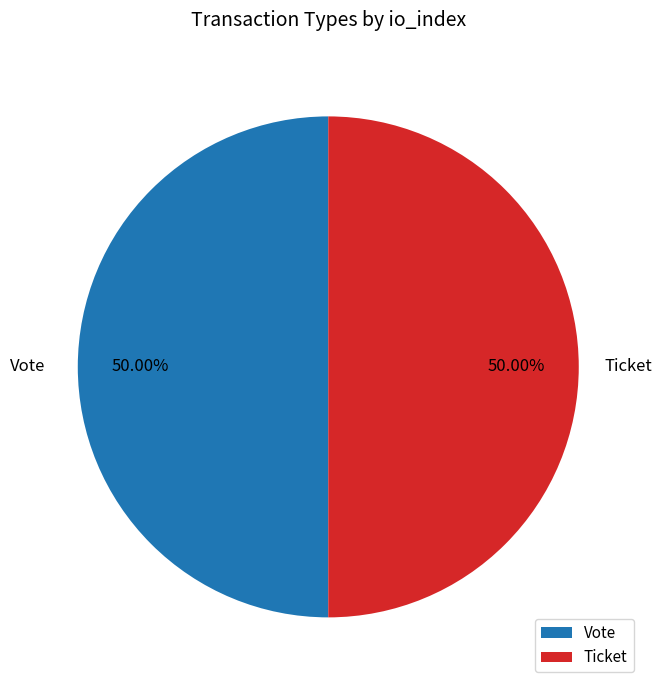

How many slices are in this pie chart?

2